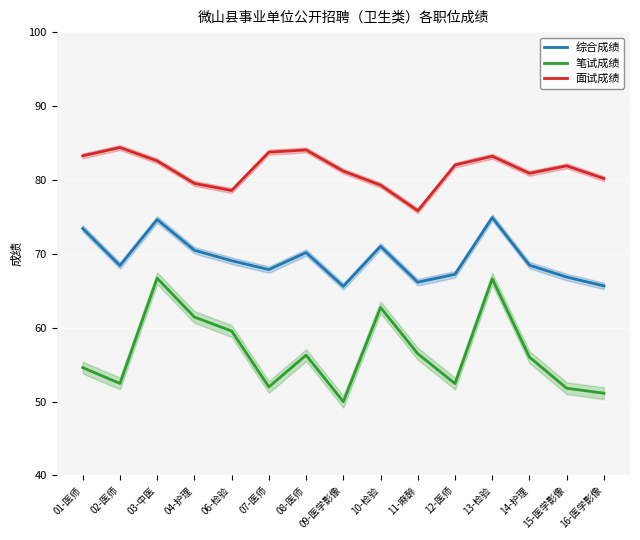

True or false: 笔试成绩 and 面试成绩 cross at least once.

False